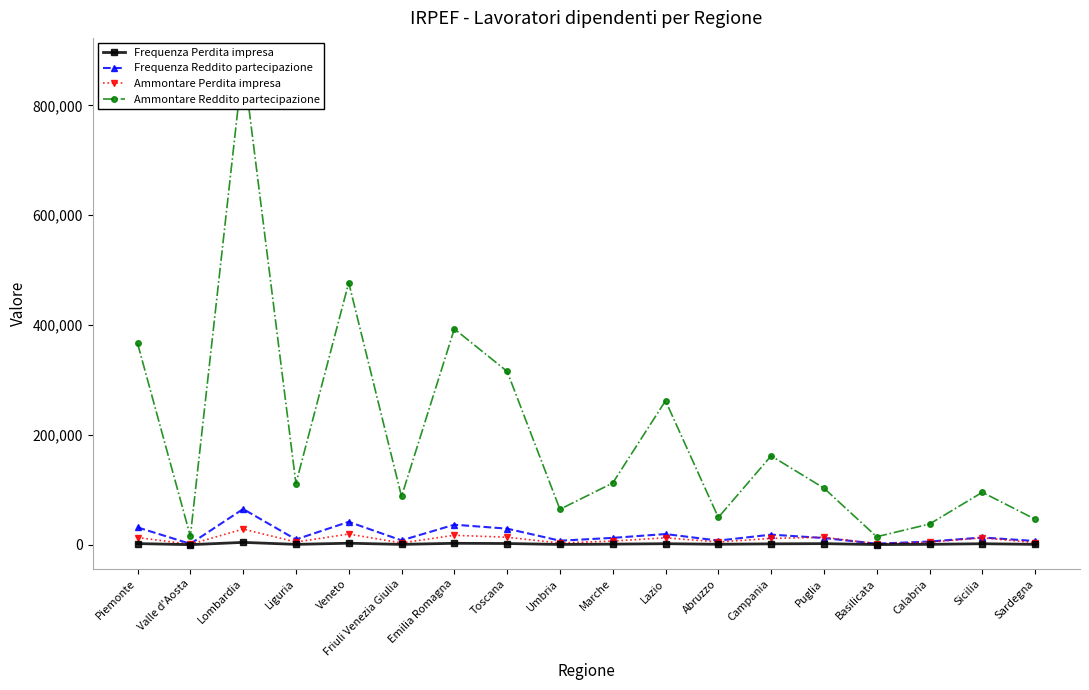

What is the value of the Ammontare Perdita impresa point at the 10th from the left?

6657